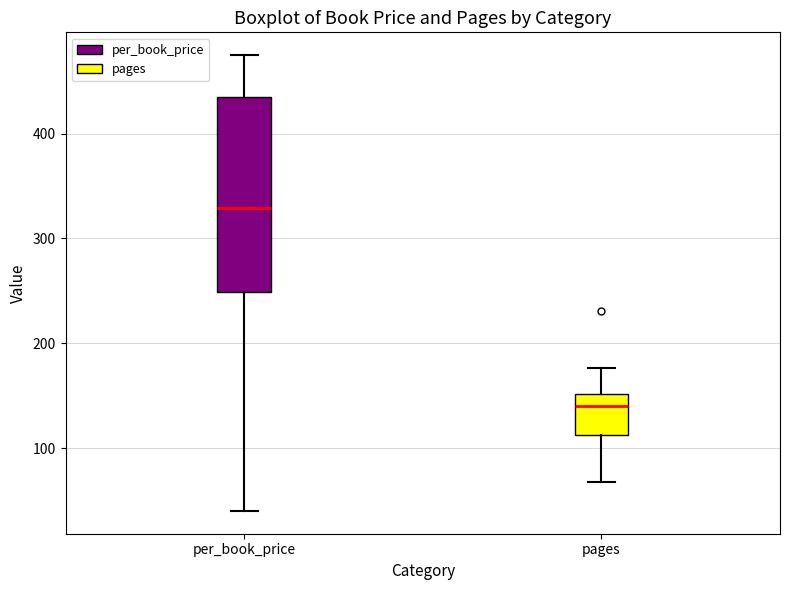

Reading left to right, read every box against the y-axis: the position of its median line, the range the box covers, and the ends of its whiskers. The values are not printed on the chart, so give them approximately, as read against the axis.

per_book_price: median 330, box 250 to 440, whiskers 40 to 480
pages: median 140, box 110 to 150, whiskers 70 to 180